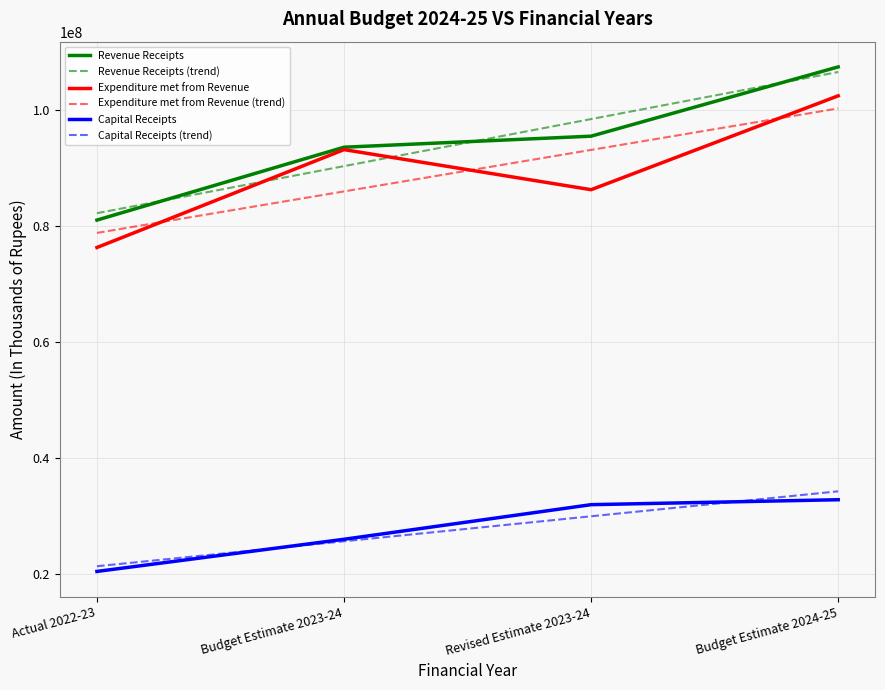

Reading right to left, what are all the values shown in this chart?

Revenue Receipts: 107491298	95528353	93624043	81037988
Expenditure met from Revenue: 102497915	86287951	93208070	76305794
Capital Receipts: 32756122	31902822	25926522	20373328